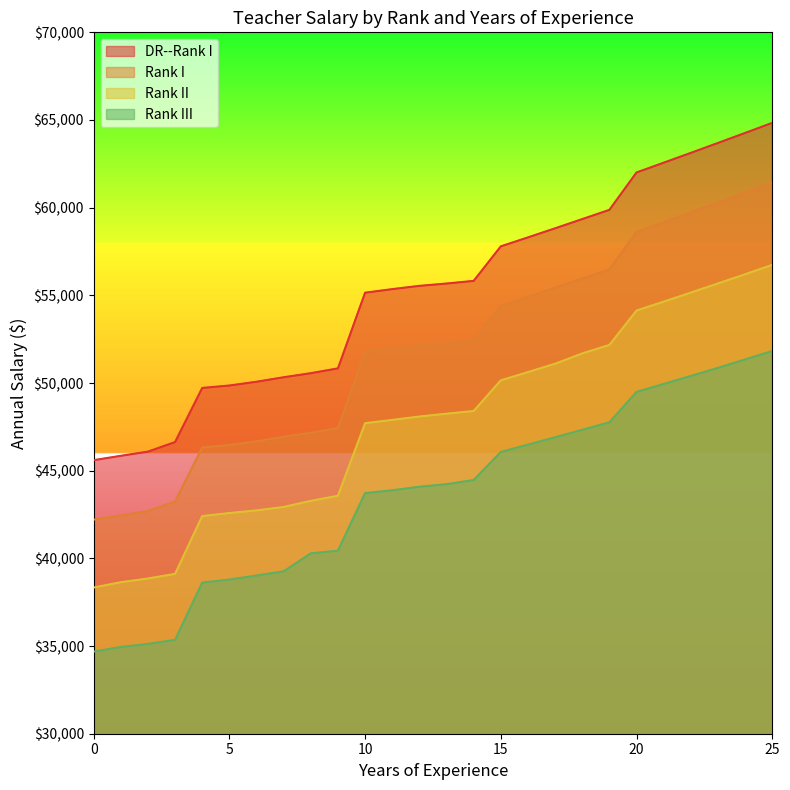

What is the approximate value of Rank I at 15?

54401